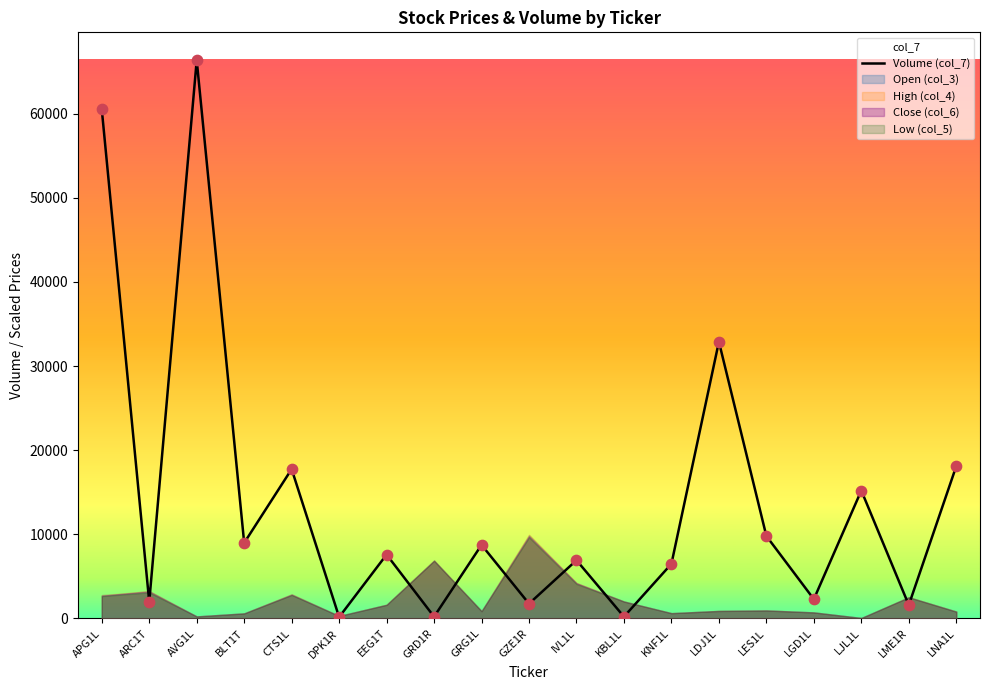

Between KBL1L and GZE1R, which is larger?

GZE1R